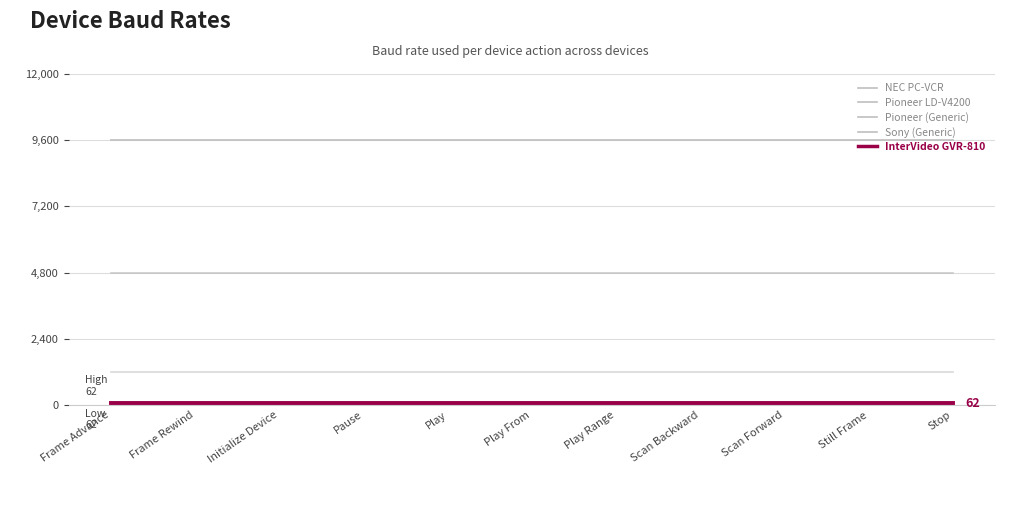

The value of InterVideo GVR-810 at Pause is 13. True or false?

False